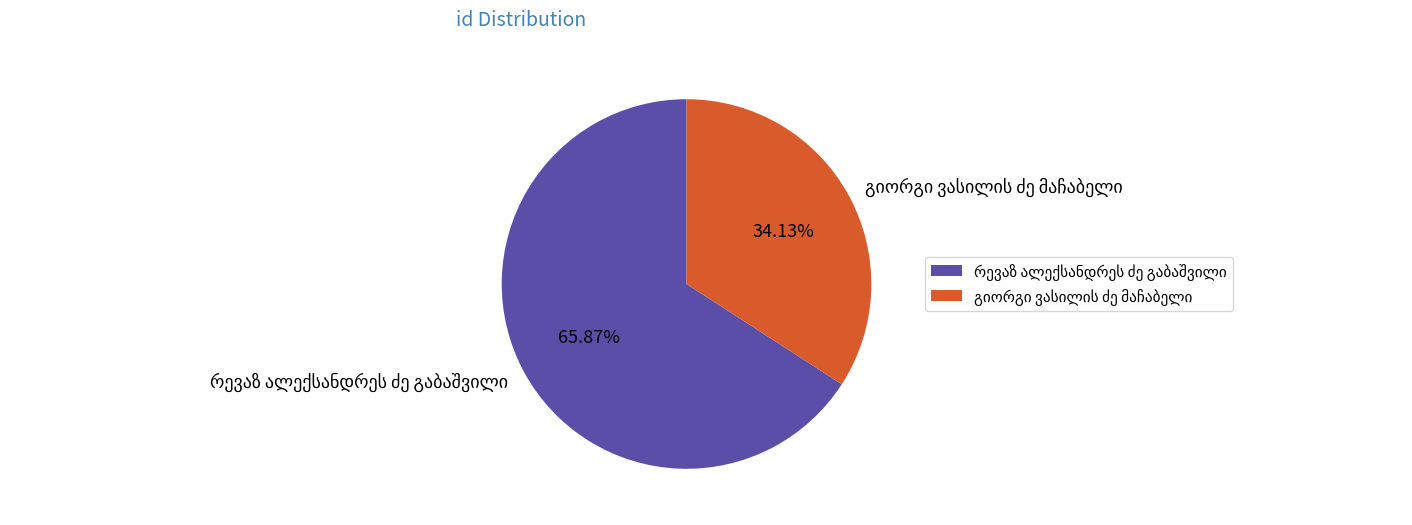

Is there a majority slice in this chart?

Yes